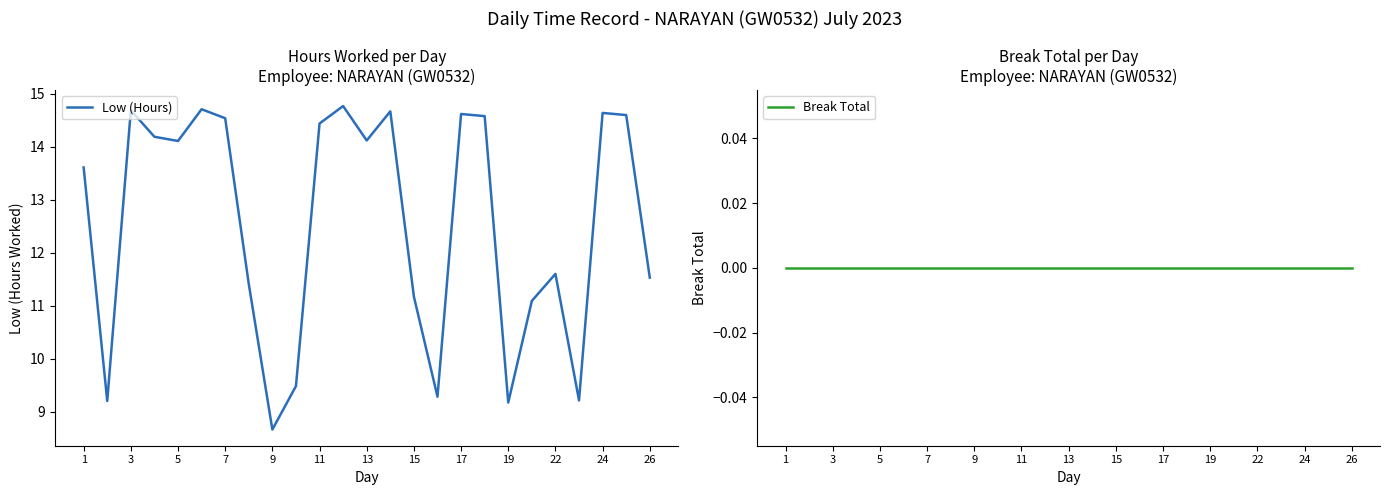

Where does the Low (Hours) series first go above 14?

3